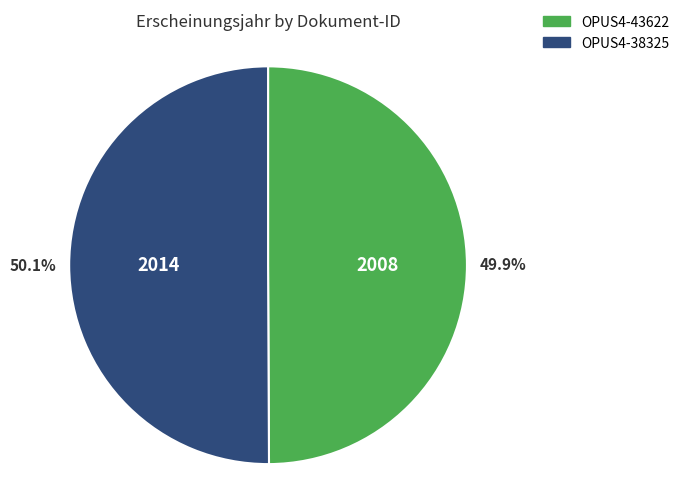

How much of the chart is everything except OPUS4-43622?

50.1%